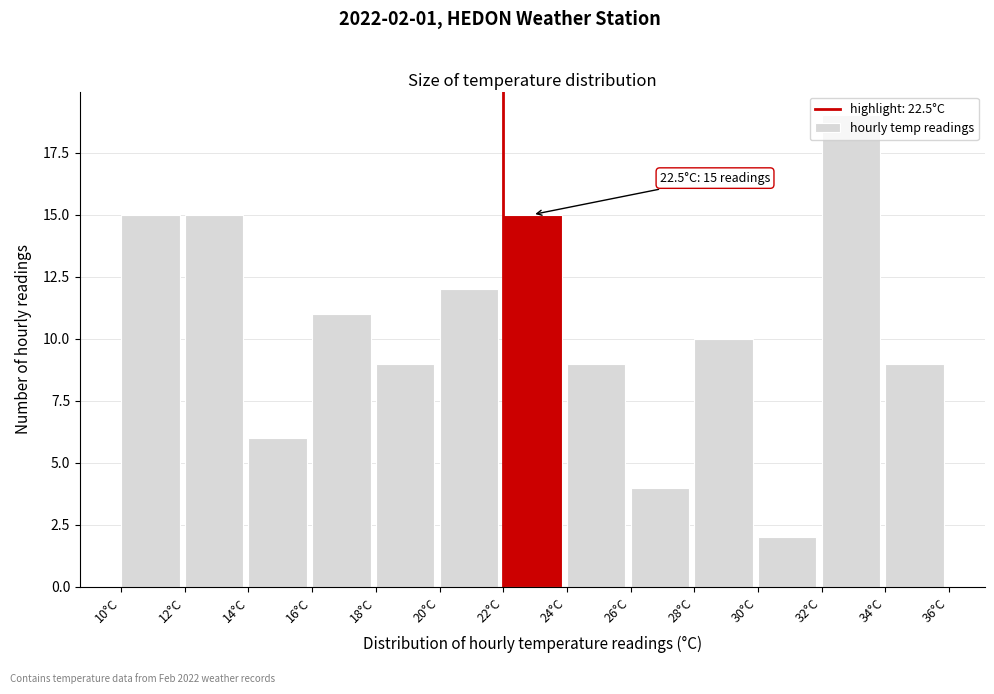

Over which range of the x-axis is the bar tallest?

32 to 34